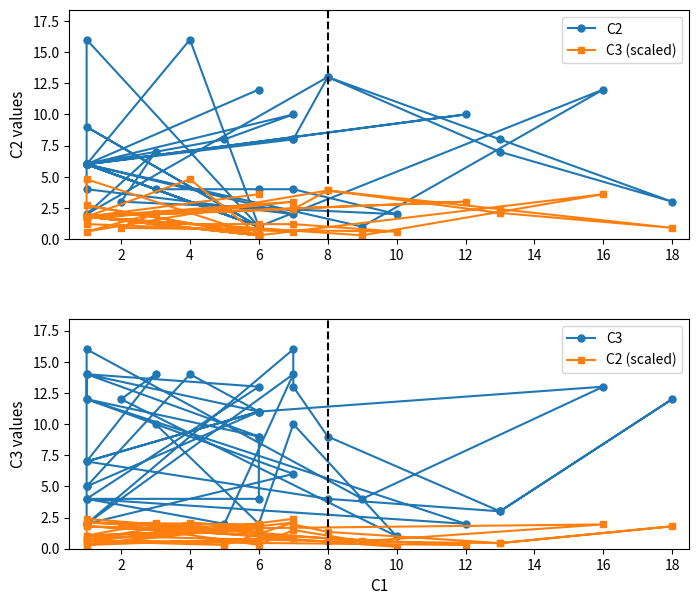

At which category does the chart reach its minimum across all series?

10